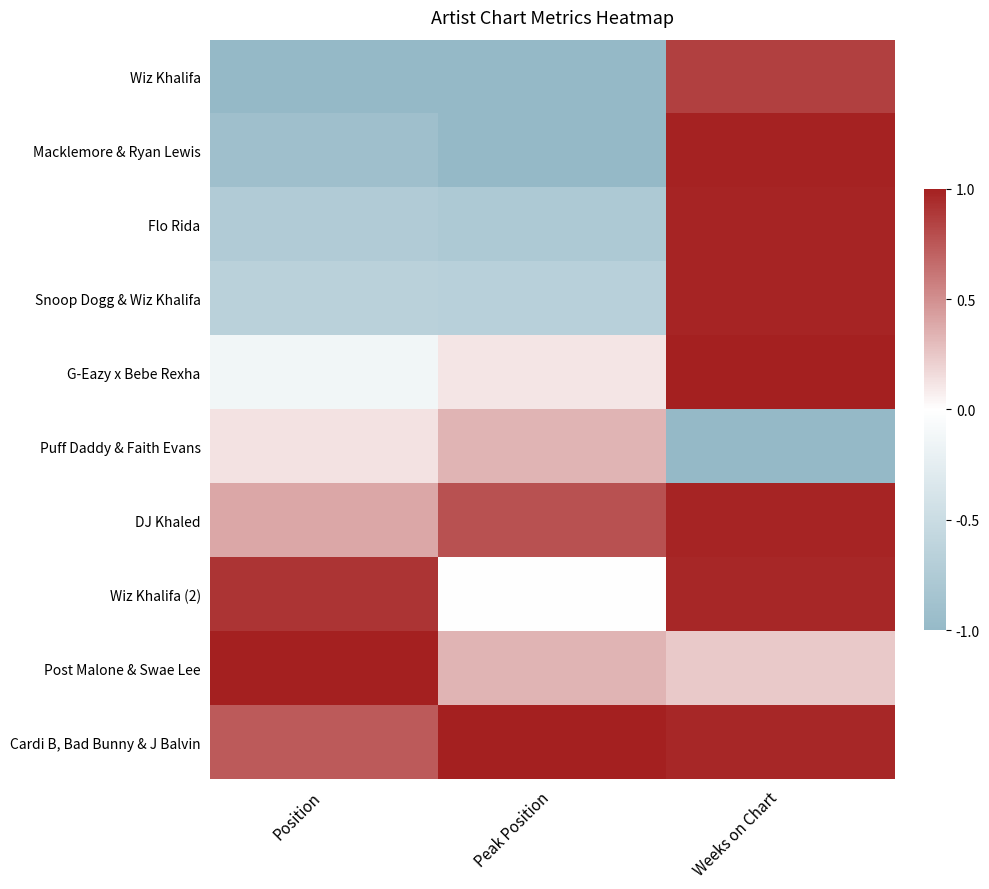

Reading left to right, list all the values displayed in this chart.

Wiz Khalifa: Position=-1.0	Peak Position=-1.0	Weeks on Chart=0.9
Macklemore & Ryan Lewis: Position=-0.9	Peak Position=-1.0	Weeks on Chart=1.0
Flo Rida: Position=-0.7	Peak Position=-0.8	Weeks on Chart=1.0
Snoop Dogg & Wiz Khalifa: Position=-0.7	Peak Position=-0.7	Weeks on Chart=1.0
G-Eazy x Bebe Rexha: Position=-0.1	Peak Position=0.1	Weeks on Chart=1.0
Puff Daddy & Faith Evans: Position=0.1	Peak Position=0.3	Weeks on Chart=-1.0
DJ Khaled: Position=0.4	Peak Position=0.8	Weeks on Chart=1.0
Wiz Khalifa (2): Position=0.9	Peak Position=0.0	Weeks on Chart=1.0
Post Malone & Swae Lee: Position=1.0	Peak Position=0.3	Weeks on Chart=0.2
Cardi B, Bad Bunny & J Balvin: Position=0.7	Peak Position=1.0	Weeks on Chart=1.0